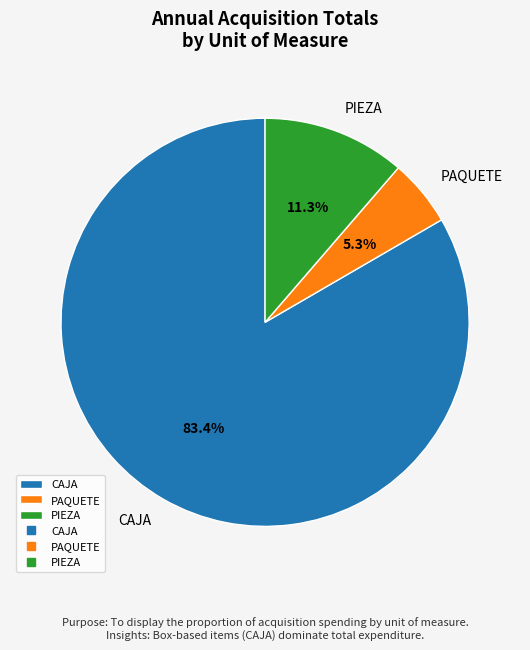

Count the number of slices in the pie.

3